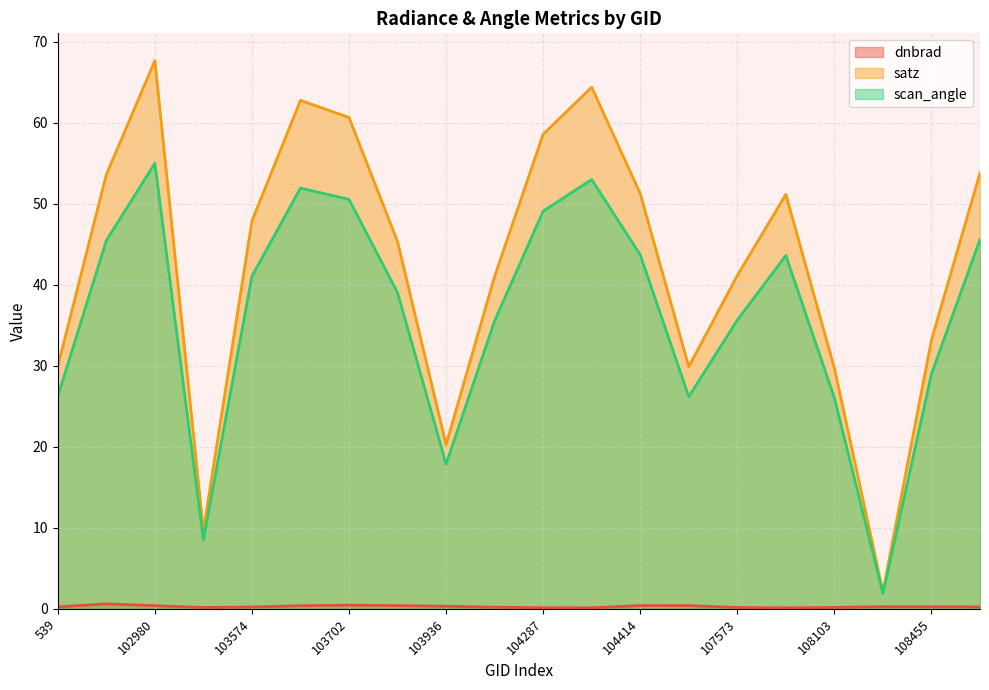

Where is the first local maximum for satz?

102980